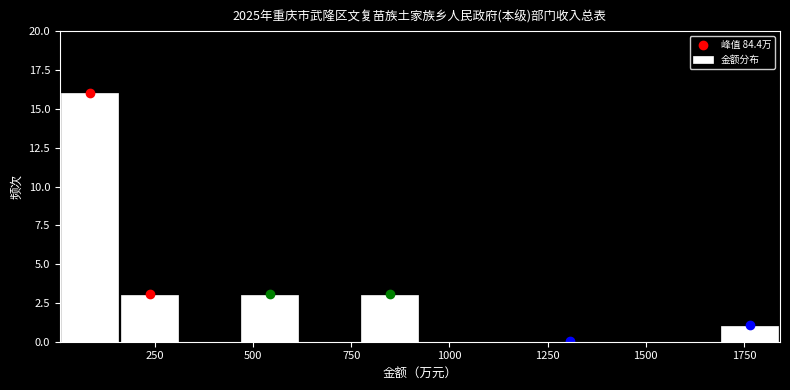

Read against the x-axis, roughly where is the centre of the tallest bar?

100